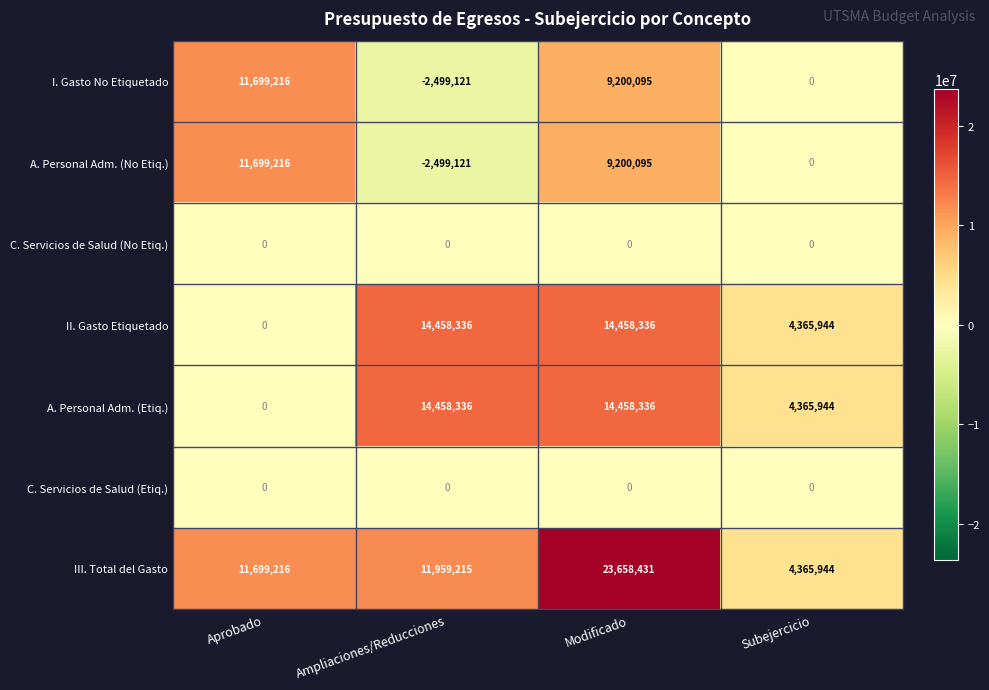

Reading left to right, what are all the values shown in this chart?

I. Gasto No Etiquetado: 11699216	-2499121	9200095	0
A. Personal Adm. (No Etiq.): 11699216	-2499121	9200095	0
C. Servicios de Salud (No Etiq.): 0	0	0	0
II. Gasto Etiquetado: 0	14458336	14458336	4365944
A. Personal Adm. (Etiq.): 0	14458336	14458336	4365944
C. Servicios de Salud (Etiq.): 0	0	0	0
III. Total del Gasto: 11699216	11959215	23658431	4365944